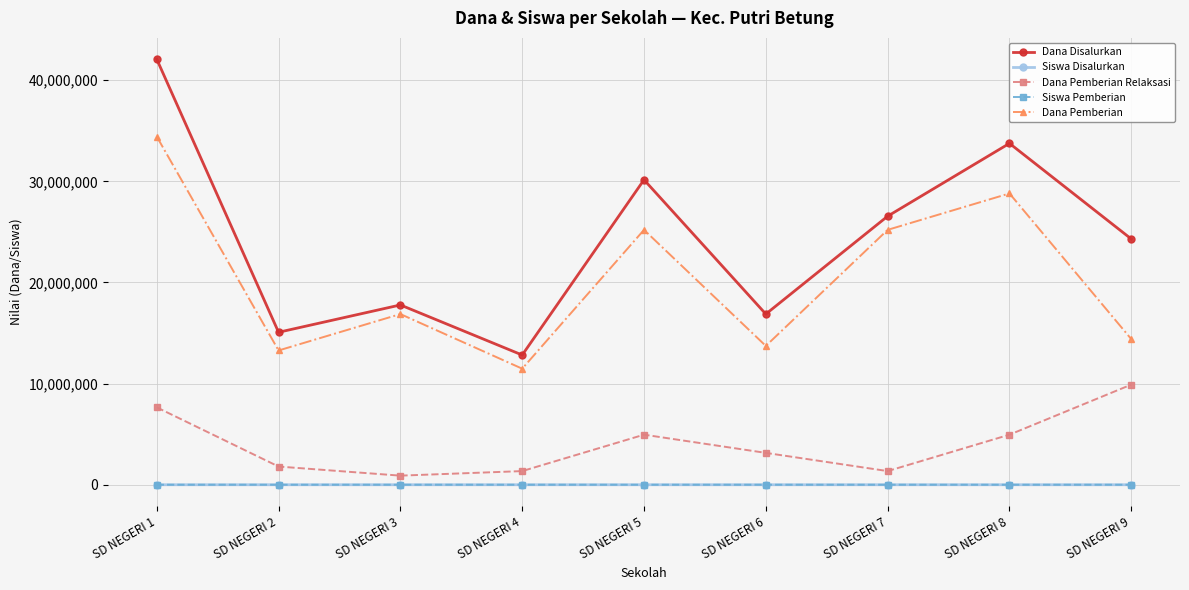

What is the smallest value displayed?

30